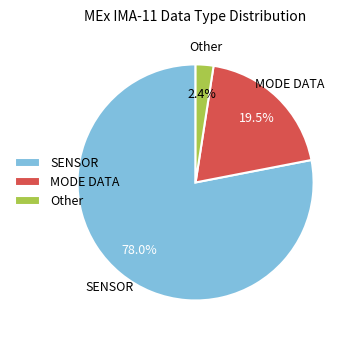

Which category accounts for the majority?

SENSOR